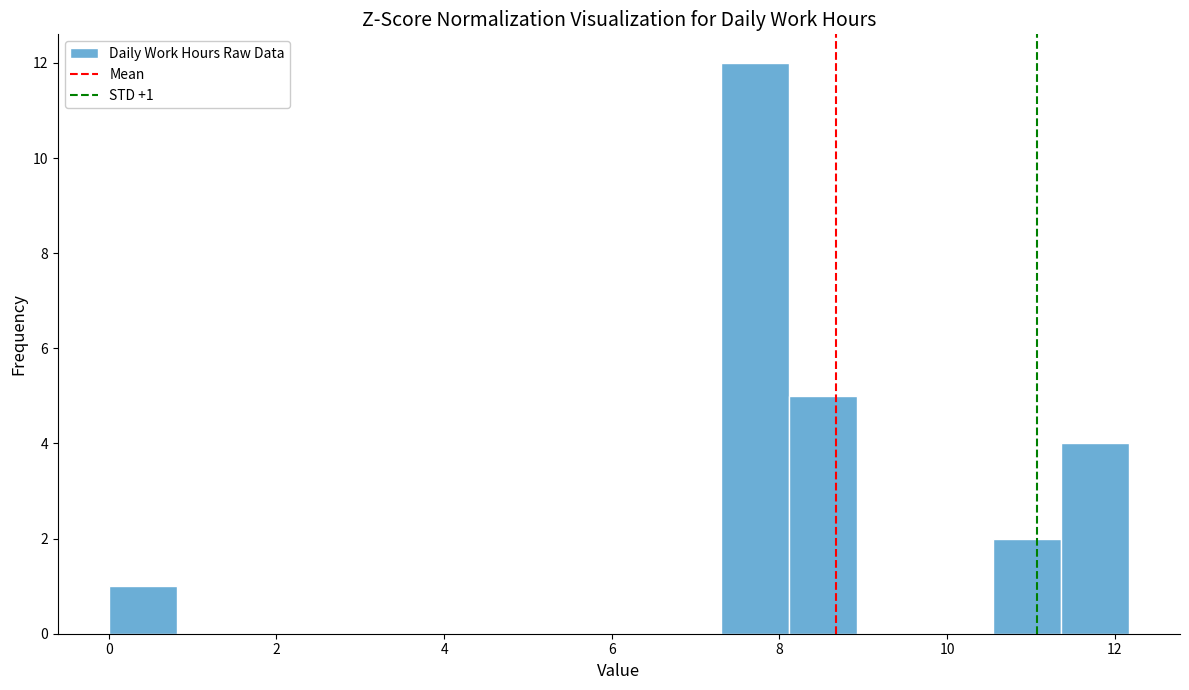

Over which range of the x-axis is the bar tallest?

7.4 to 8.2